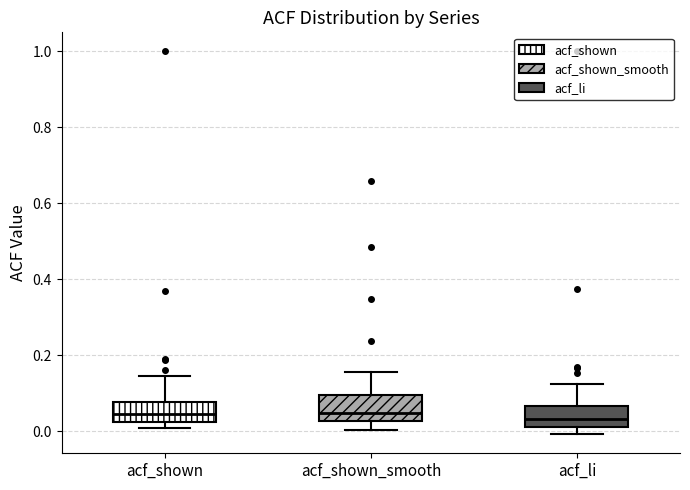

Reading left to right, transcribe this box plot: for each box, give where its median line is, the range the box spans, and where its two whiskers end, as read against the y-axis. The values are not printed on the chart, so give them approximately, as read against the axis.

acf_shown: median 0.04, box 0.02 to 0.08, whiskers 0.00 to 0.14
acf_shown_smooth: median 0.04, box 0.02 to 0.10, whiskers 0.00 to 0.16
acf_li: median 0.04, box 0.02 to 0.06, whiskers 0.00 to 0.12